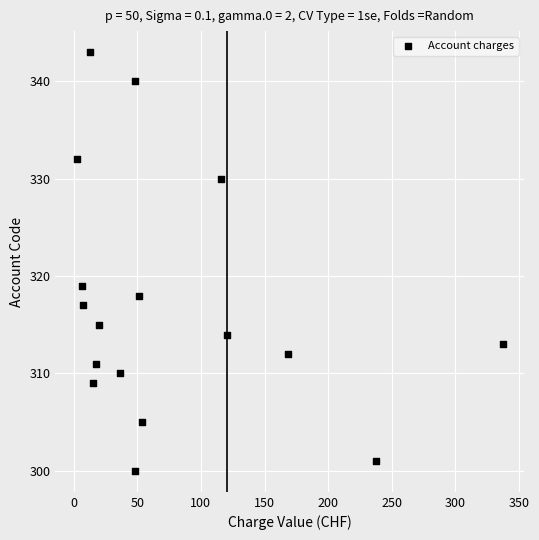

What Y value in the scatter plot is closest to 321?

319